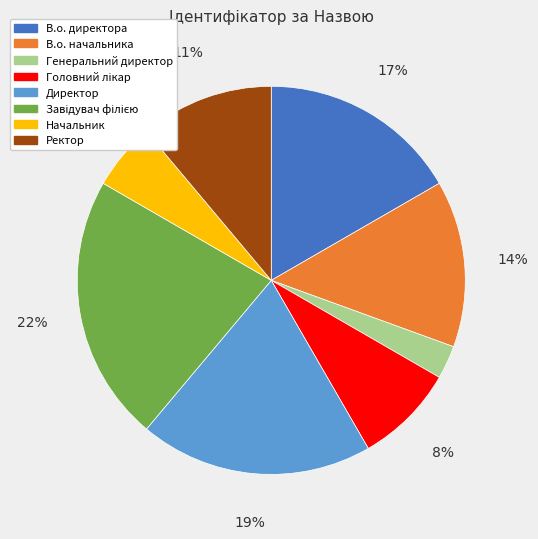

What percentage is the Ректор slice, to the nearest percent?

11%